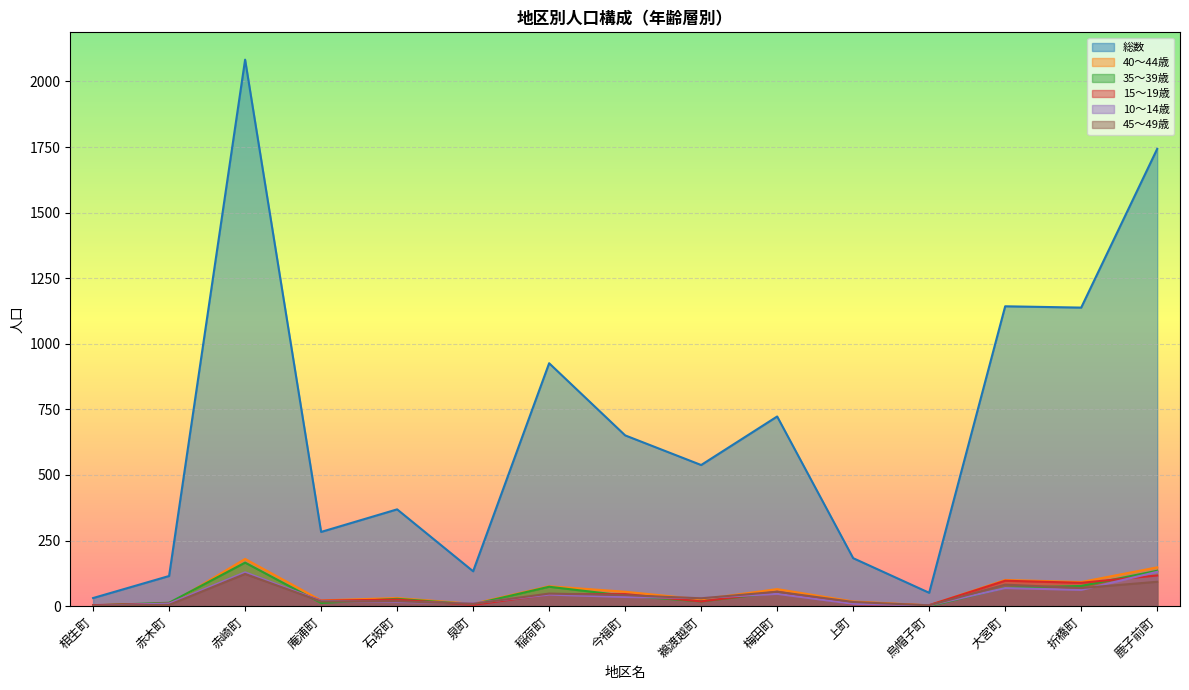

What are all the series names shown in the legend?

総数, 40～44歳, 35～39歳, 15～19歳, 10～14歳, 45～49歳